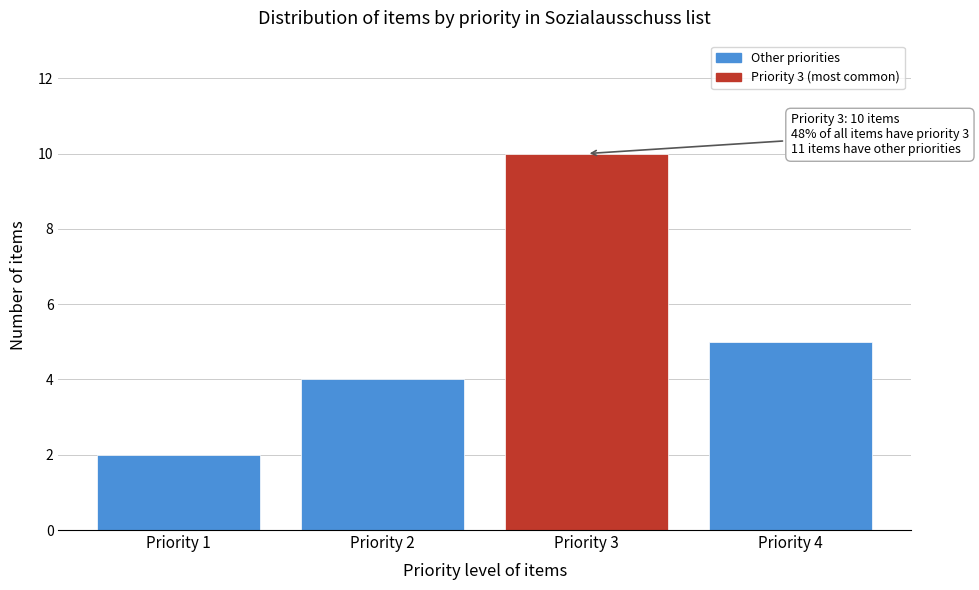

Reading left to right, extract all data points from this chart.

2	4	10	5